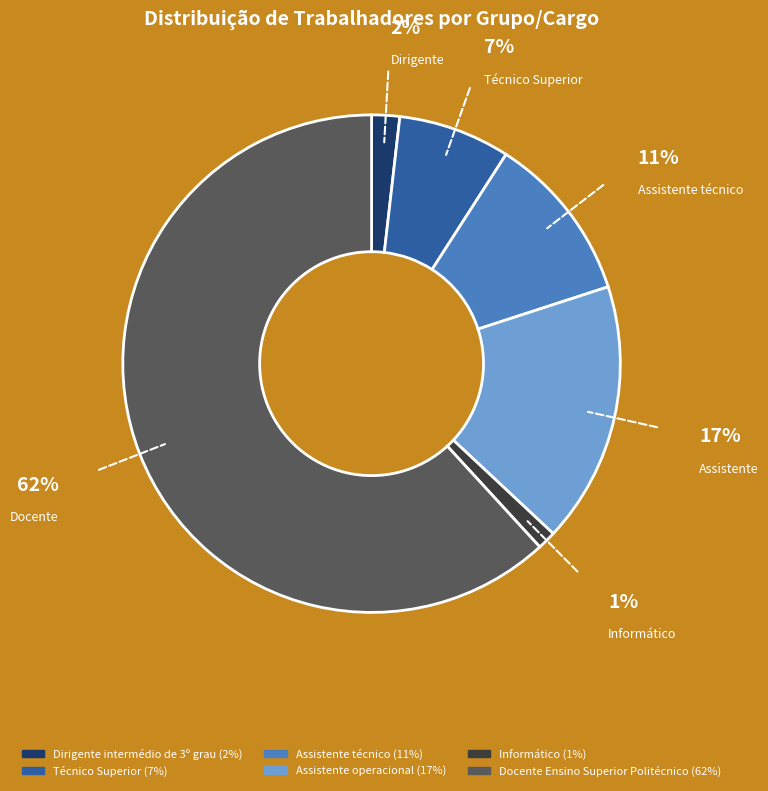

Does any single category account for the majority?

Yes